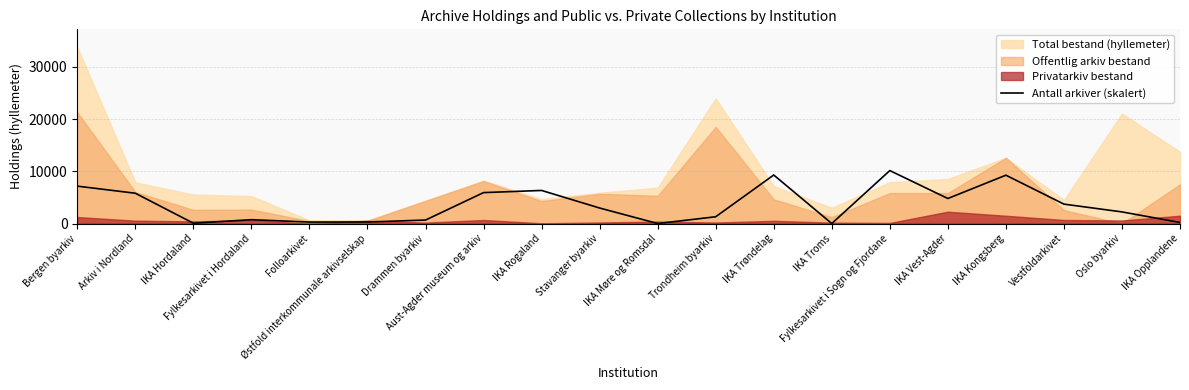

What is the label of the 9th point from the left?

IKA Rogaland